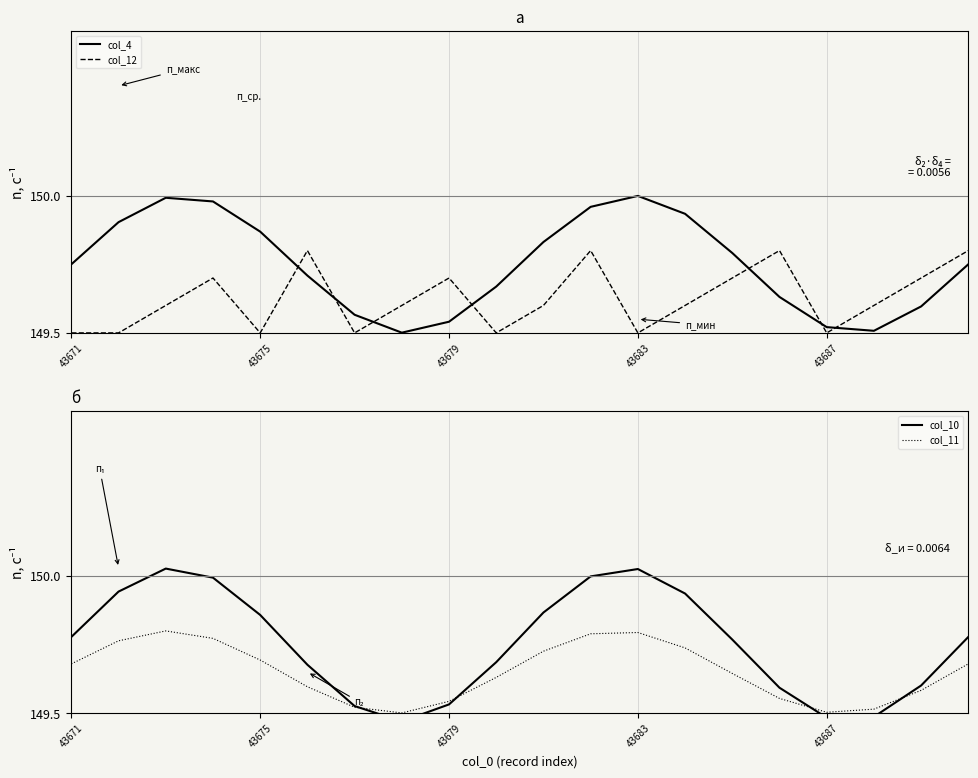

After their last crossing, which series has the higher values: col_12 or col_4?

col_12